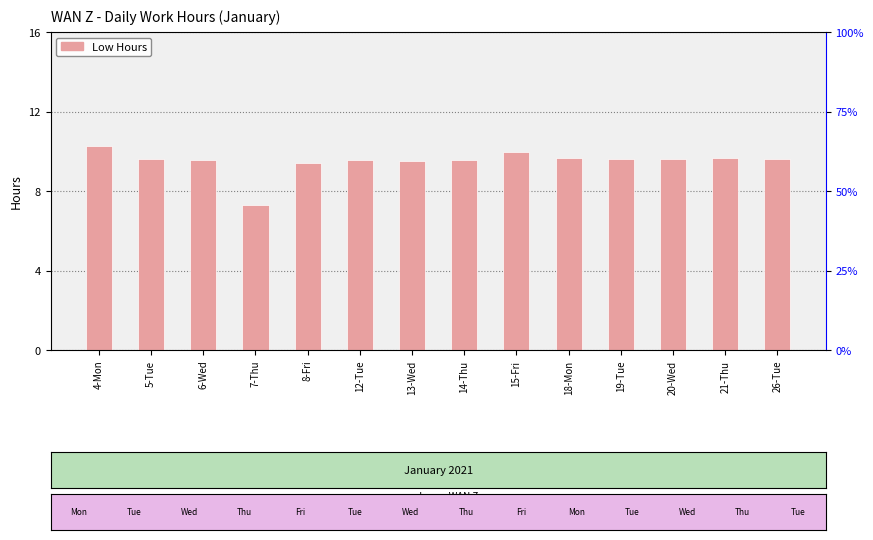

Are the bars grouped side by side (vs. stacked)?

No